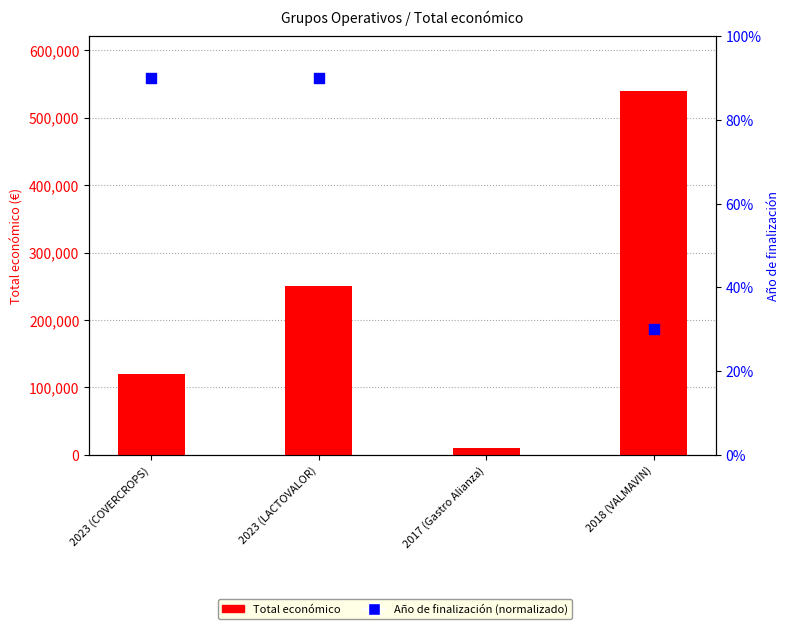

Which has a higher value, 2023 (LACTOVALOR) or 2023 (COVERCROPS)?

2023 (LACTOVALOR)